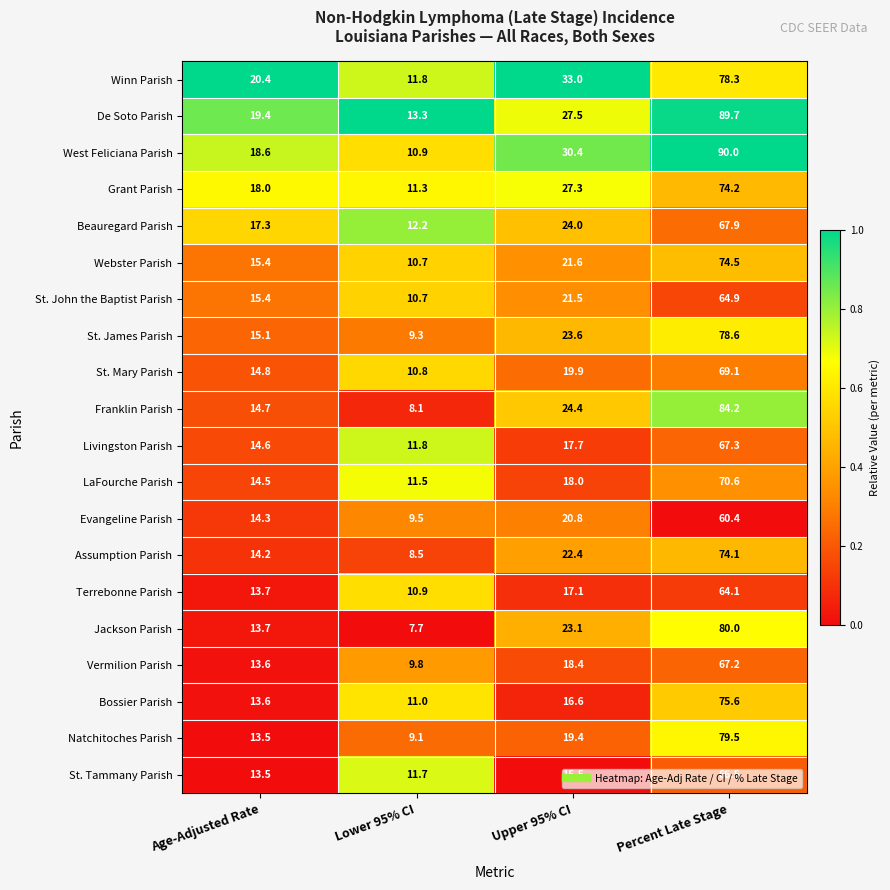

What is the difference between the highest and lowest values at Lower 95% CI?

5.6